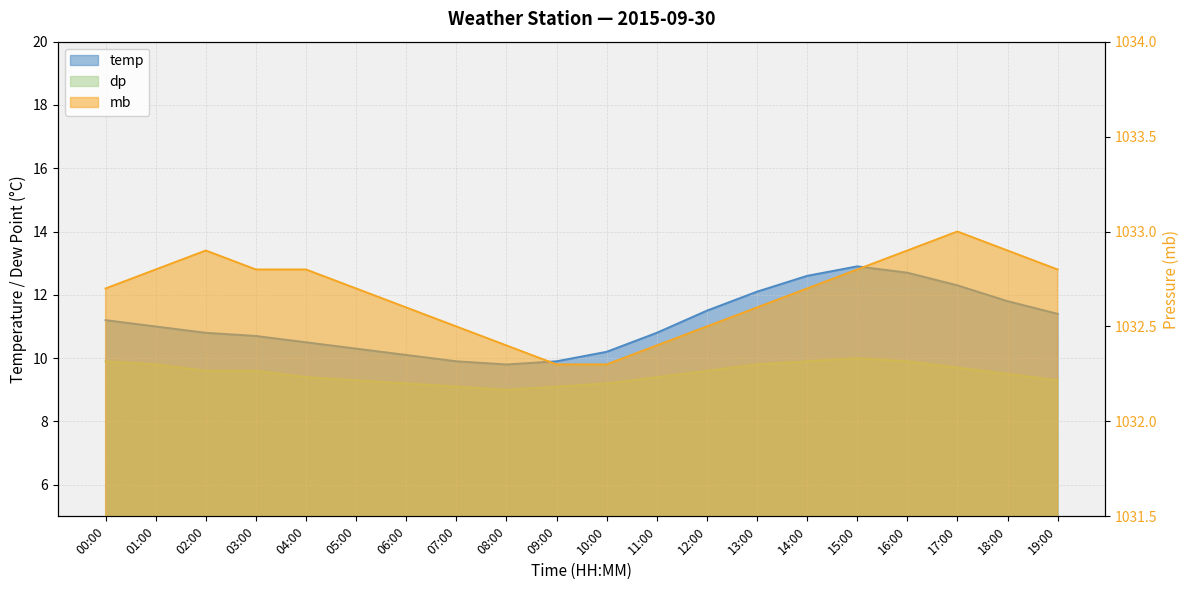

True or false: temp has more than 1 points higher than both neighbors.

False